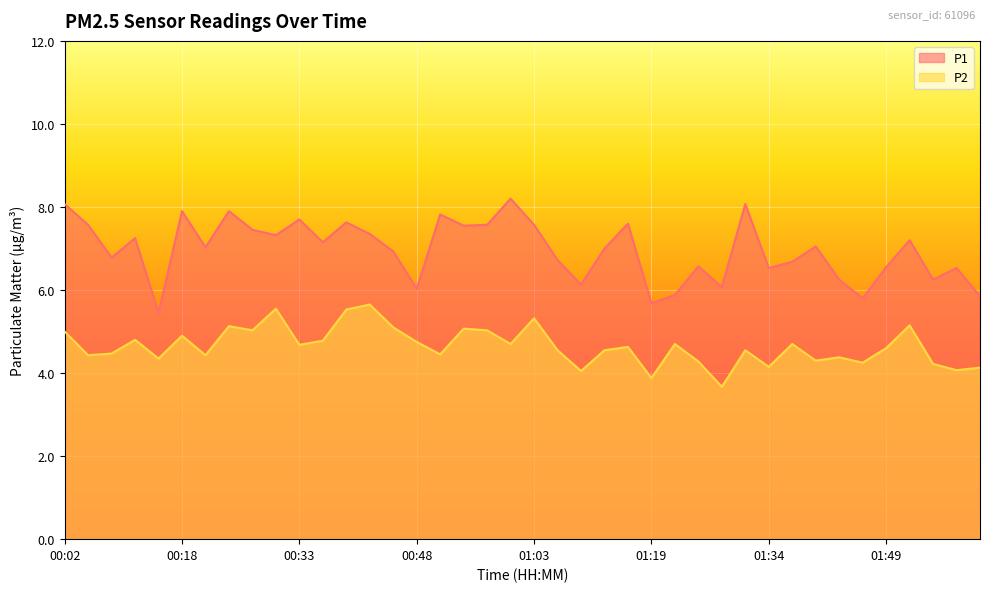

True or false: P1 and P2 intersect in this chart.

False